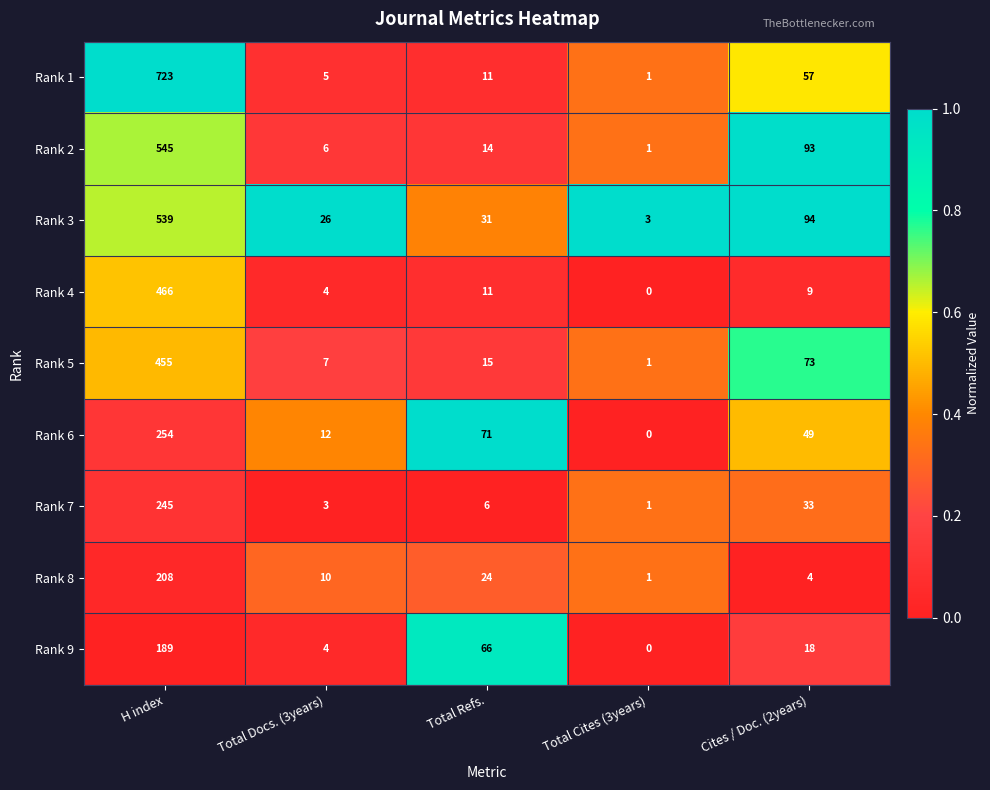

List the series in order of their peak value, lowest first.

Rank 9, Rank 8, Rank 7, Rank 6, Rank 5, Rank 4, Rank 3, Rank 2, Rank 1